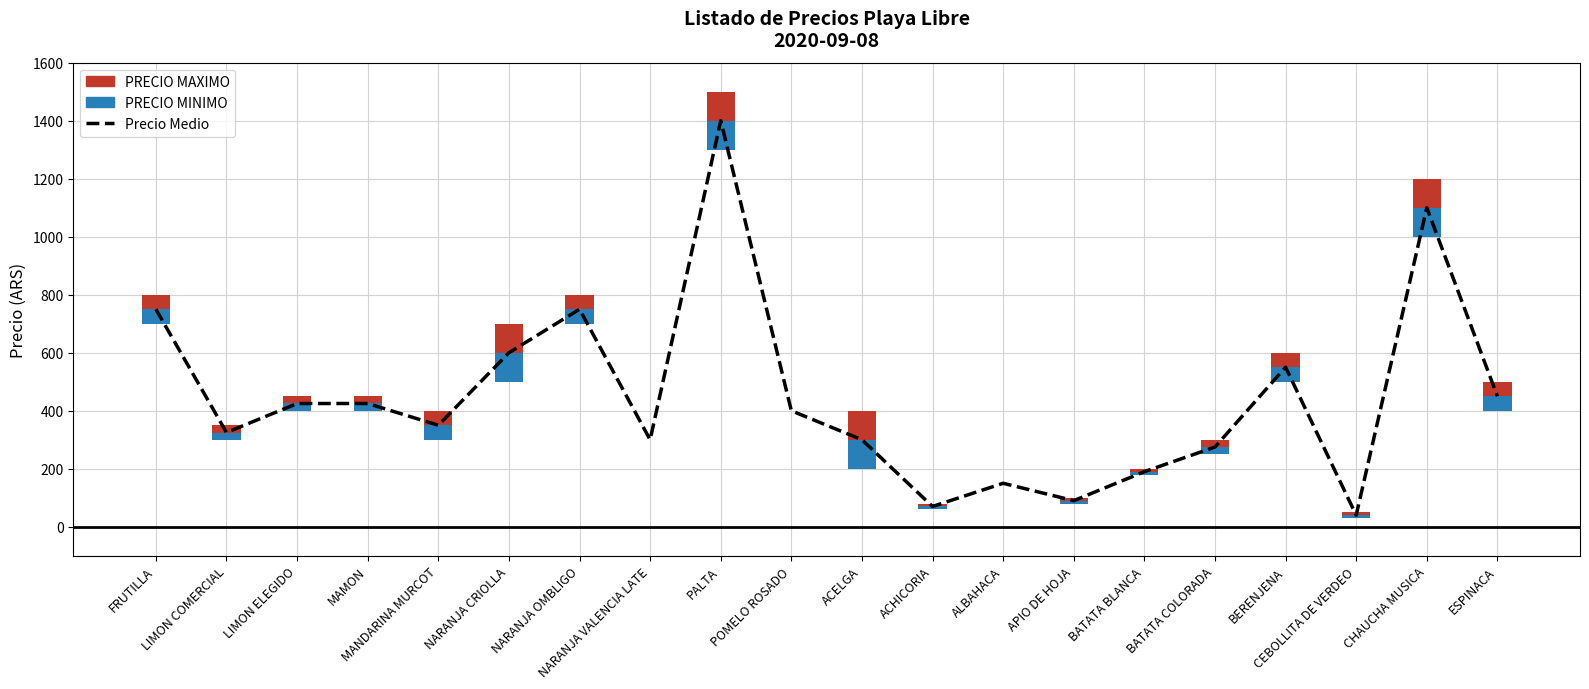

Rank the categories by value from lowest to highest.

CEBOLLITA DE VERDEO, ACHICORIA, APIO DE HOJA, ALBAHACA, BATATA BLANCA, BATATA COLORADA, NARANJA VALENCIA LATE, ACELGA, LIMON COMERCIAL, MANDARINA MURCOT, POMELO ROSADO, LIMON ELEGIDO, MAMON, ESPINACA, BERENJENA, NARANJA CRIOLLA, FRUTILLA, NARANJA OMBLIGO, CHAUCHA MUSICA, PALTA